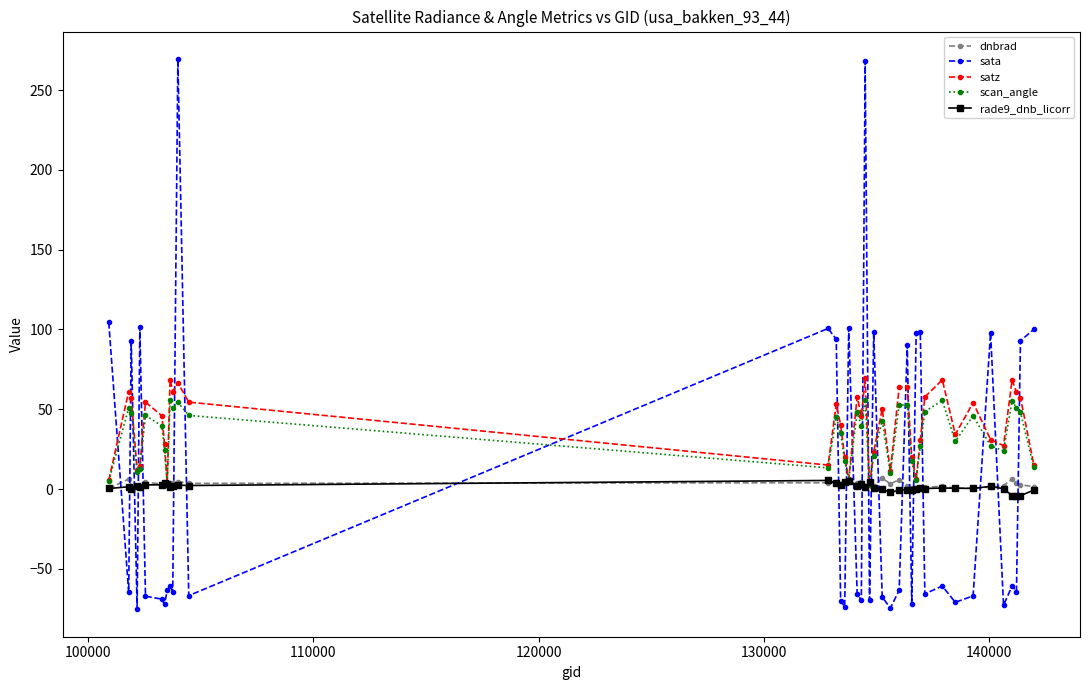

What is the lowest value of the sata series?

-75.3